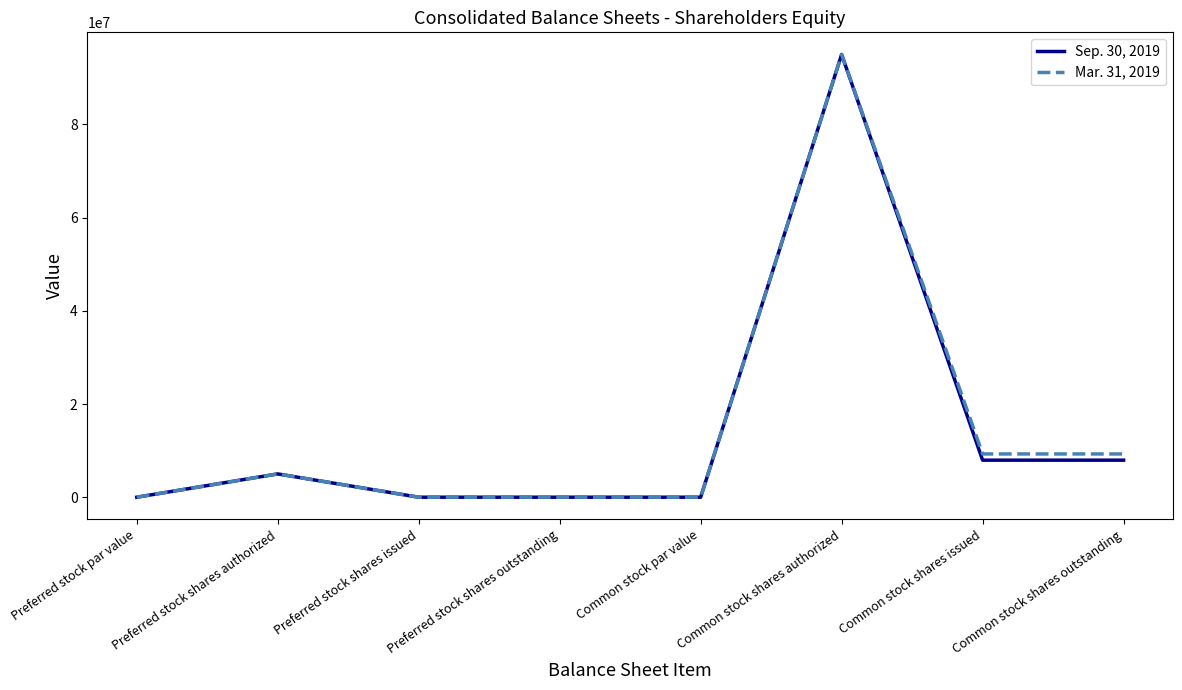

Is the value of Sep. 30, 2019 at Preferred stock par value greater than the value of Mar. 31, 2019 at Preferred stock shares authorized?

No